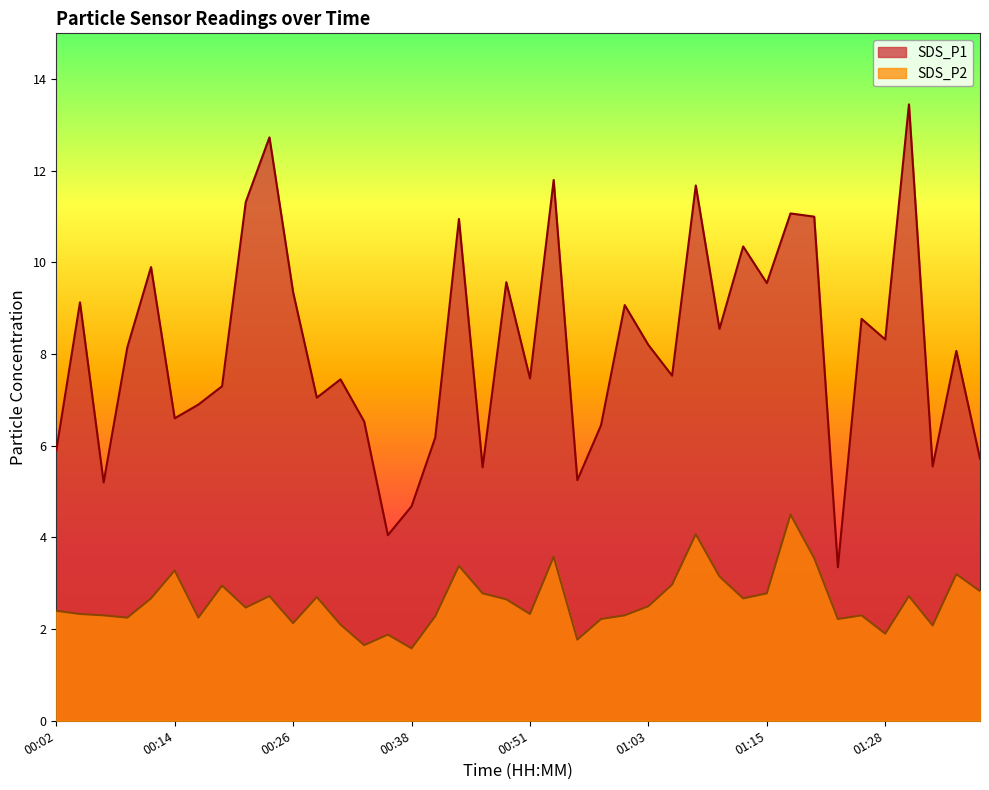

What is the highest value of the SDS_P2 series?

4.5